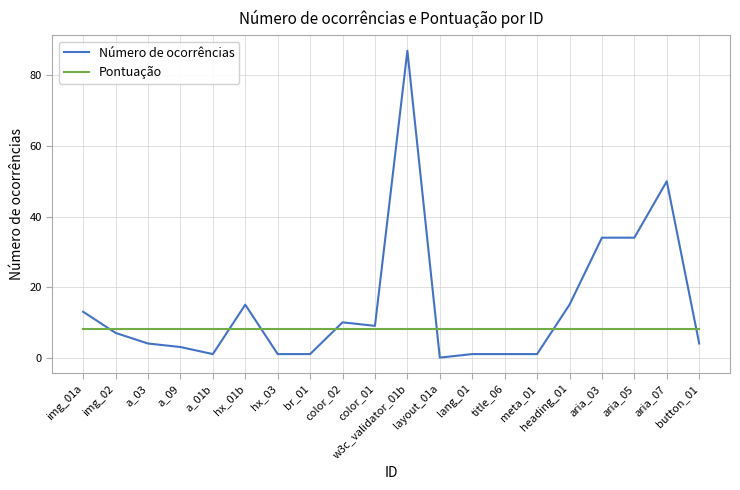

Which series ends up on top after the final intersection of Pontuação and Número de ocorrências?

Pontuação